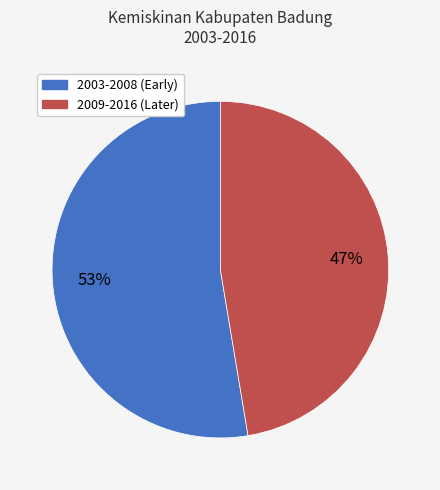

Is there any slice that represents more than half of the pie?

Yes